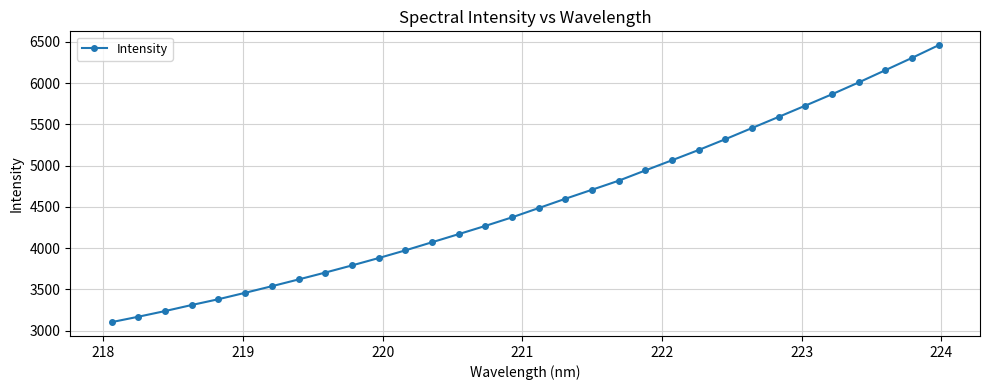

What is the minimum value shown in the chart?

3102.0